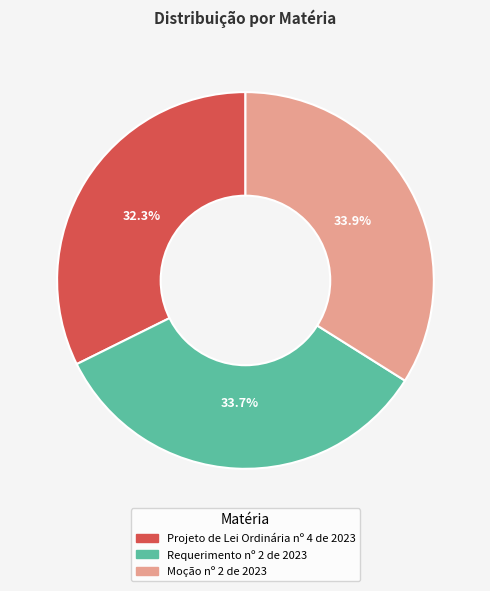

Between Projeto de Lei Ordinária nº 4 de 2023 and Moção nº 2 de 2023, which is larger?

Moção nº 2 de 2023